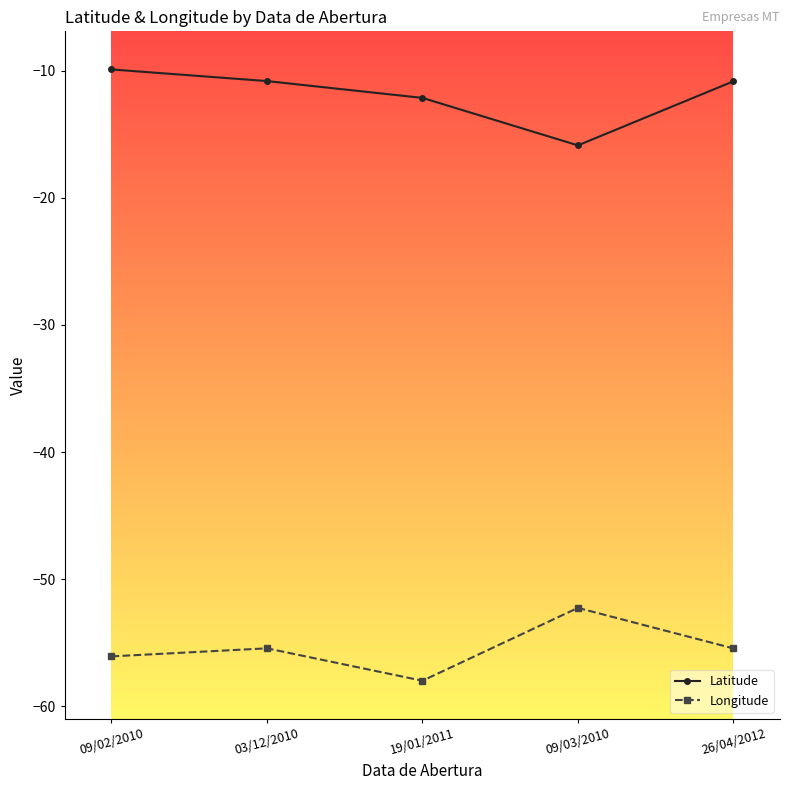

List the series in order of their peak value, lowest first.

Longitude, Latitude